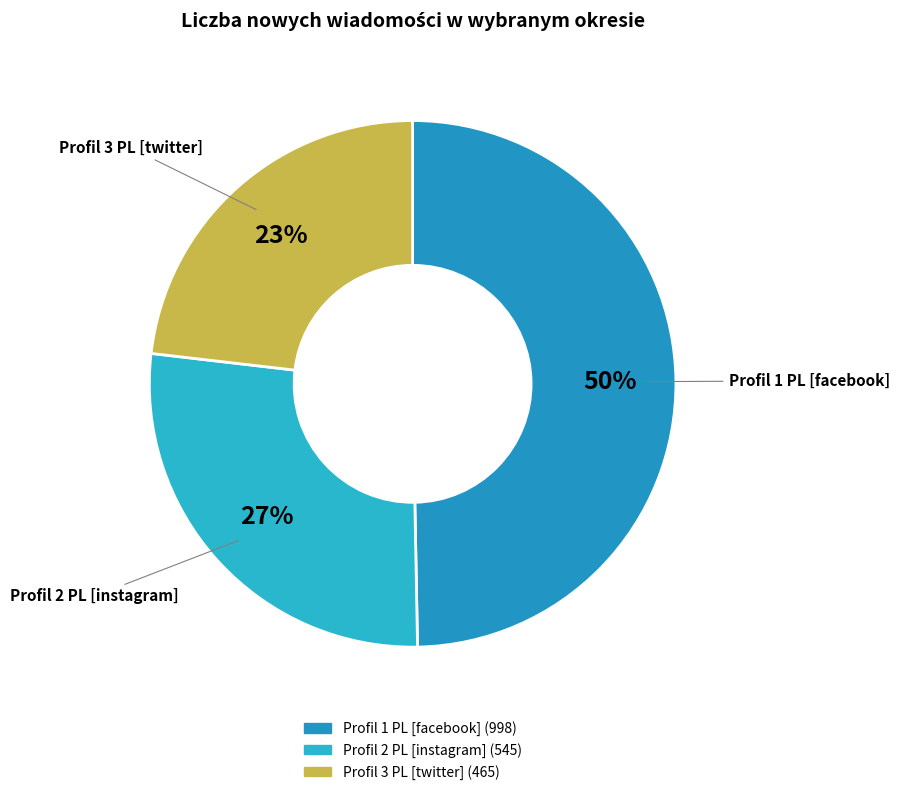

What percentage is the Profil 2 PL [instagram] slice, to the nearest percent?

27%